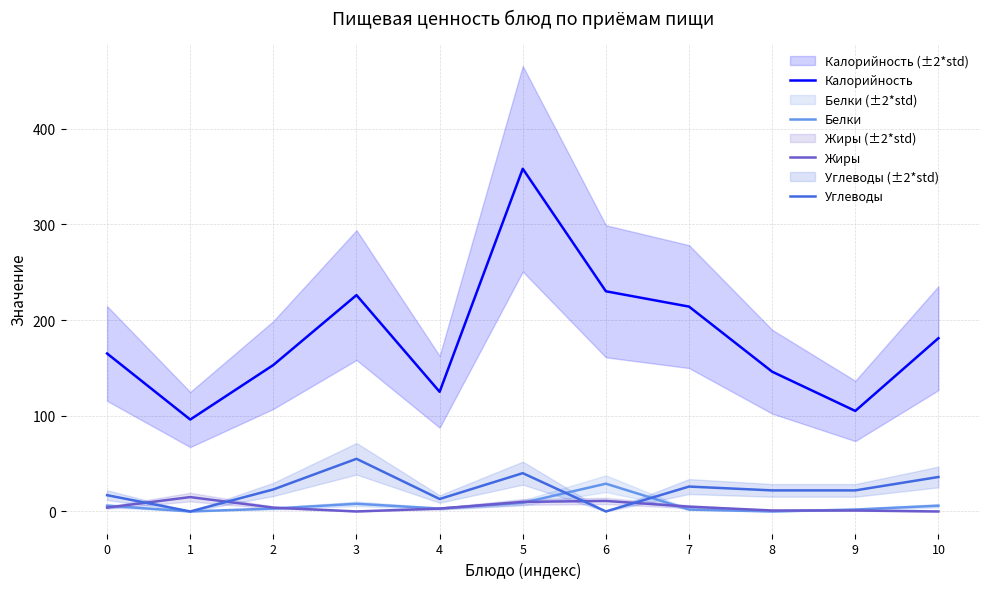

At which category is the sum across all series the highest?

5